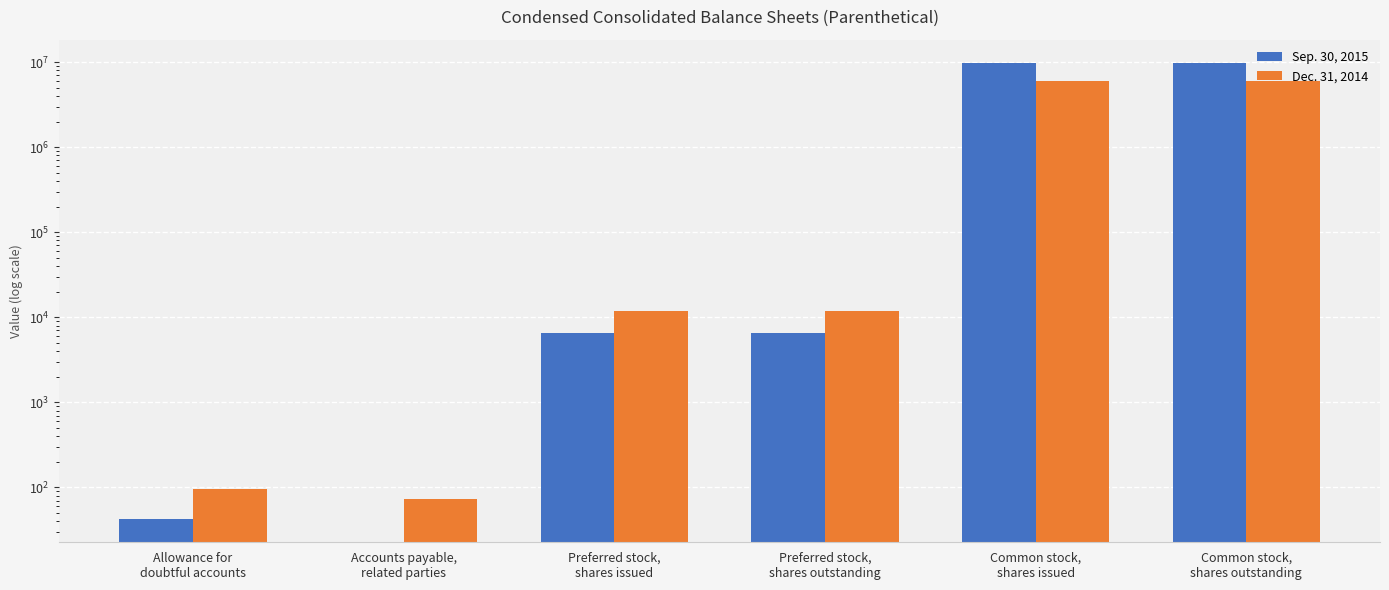

What is the label of the 2nd bar from the left?

Accounts payable,
related parties